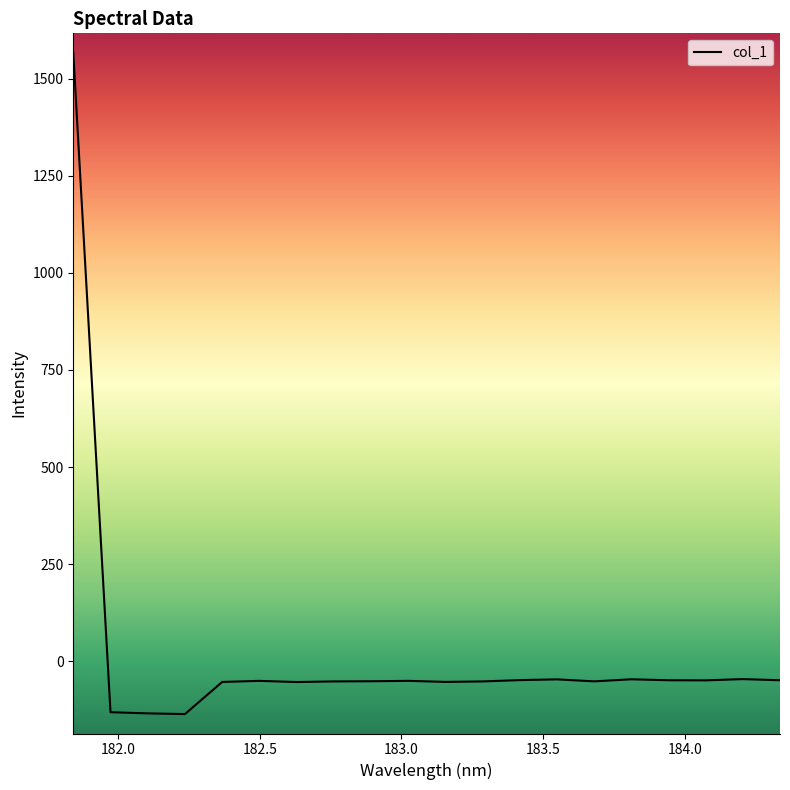

What is the difference between the maximum and second lowest values?

1700.5